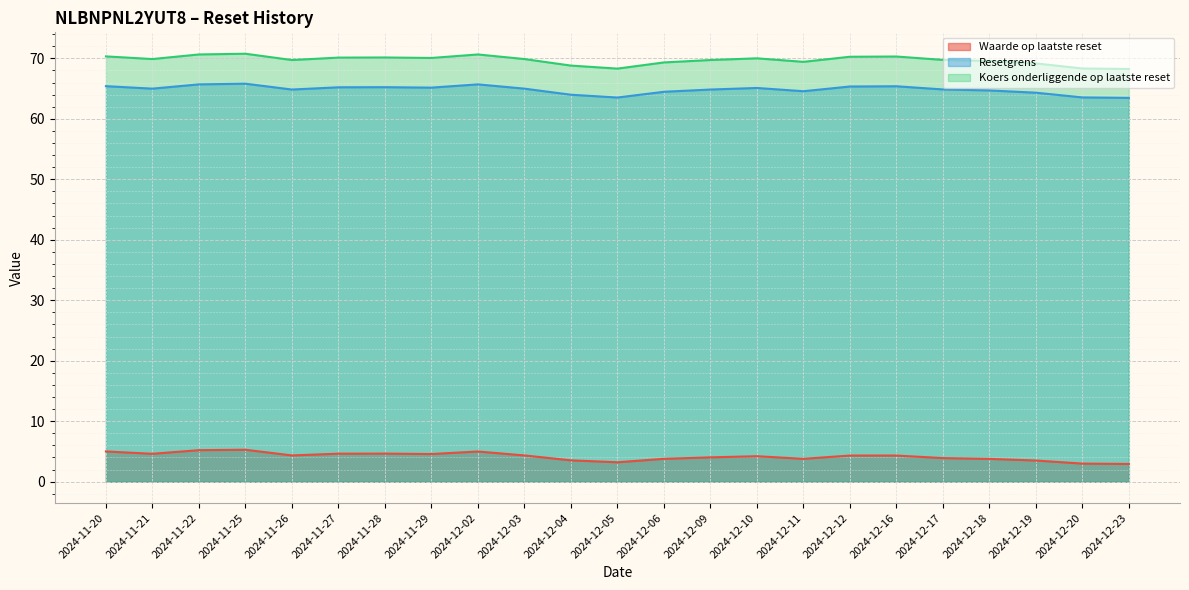

What position from the right is 2024-12-18?

4